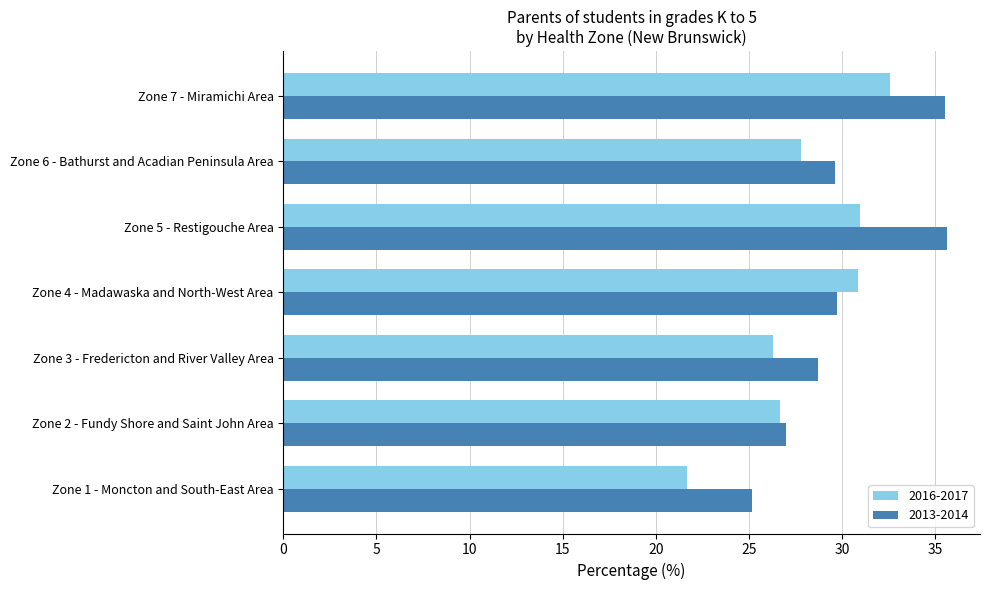

Rank the series by their average value, from highest to lowest.

2013-2014, 2016-2017